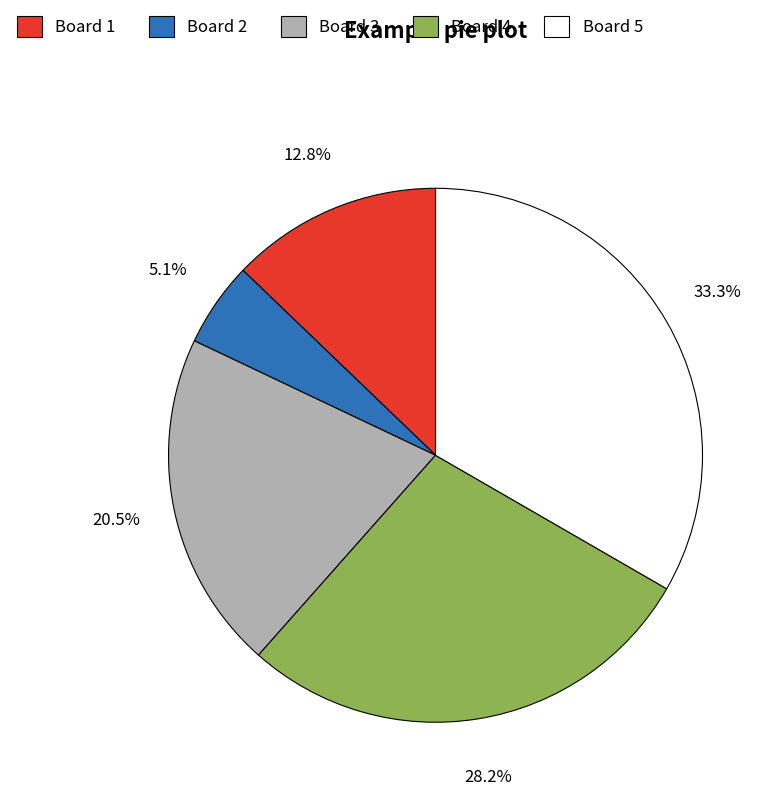

Approximately how many times larger is the value at Board 2 compared to Board 1?

0.4